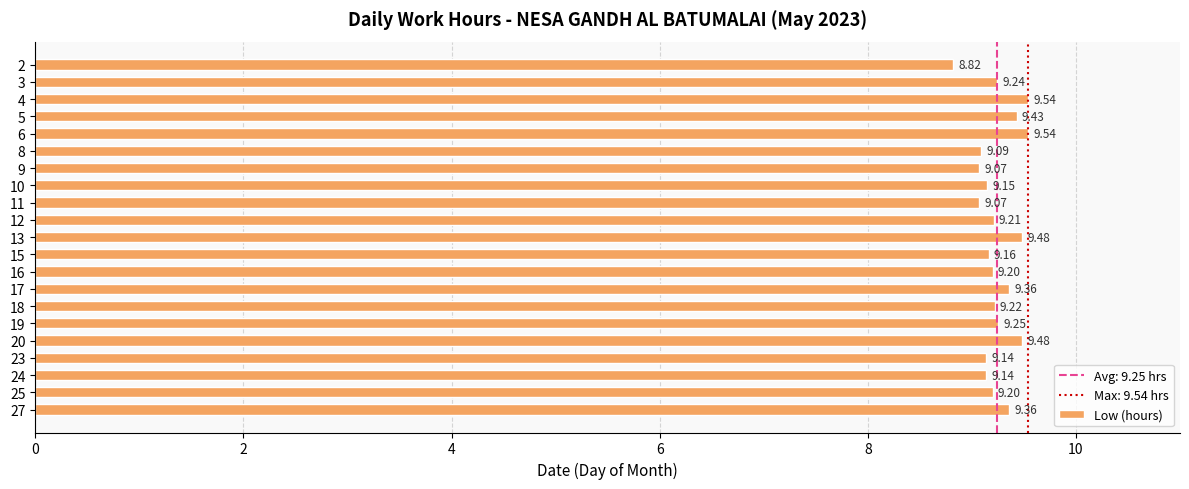

What is the ratio of the value at 25 to the value at 27?

1.0